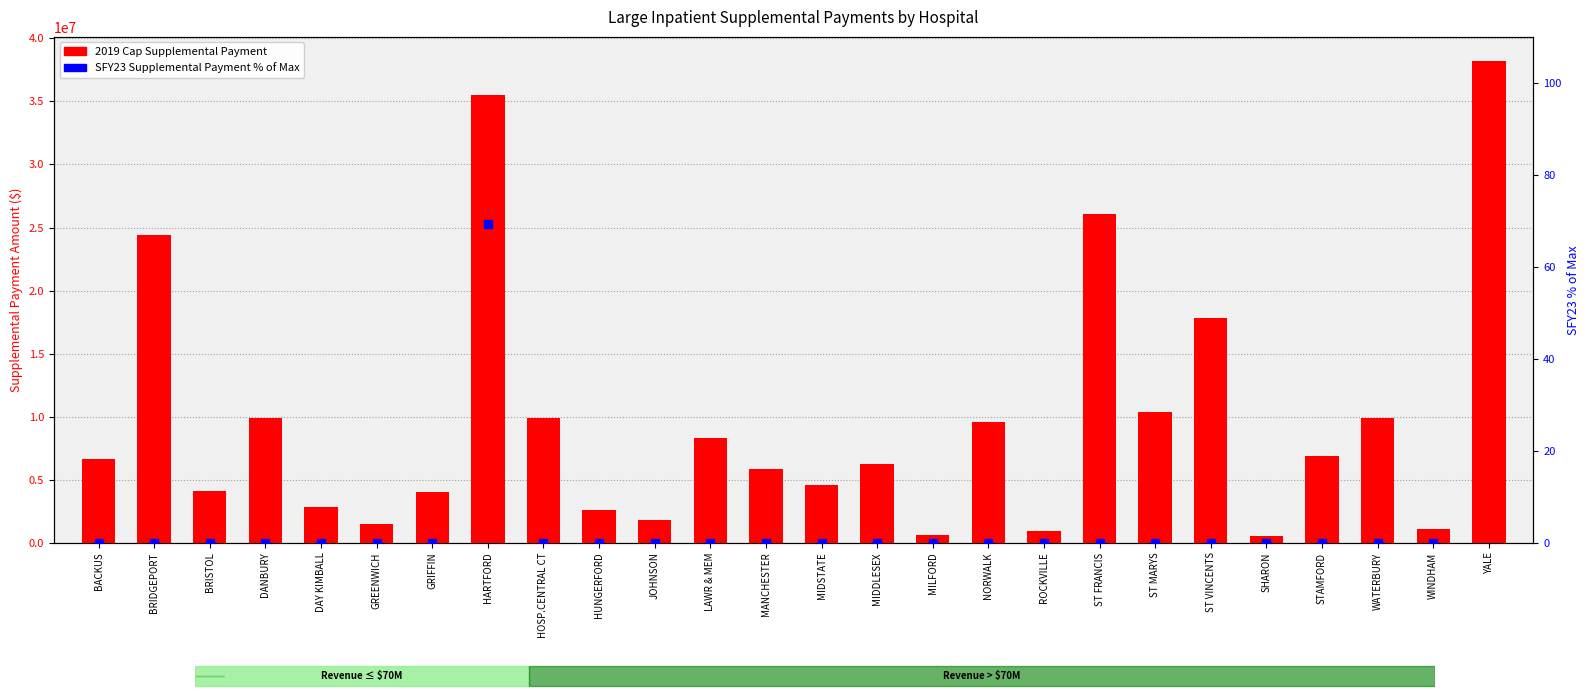

Which series contains the highest Y value?

2019 Cap Supplemental